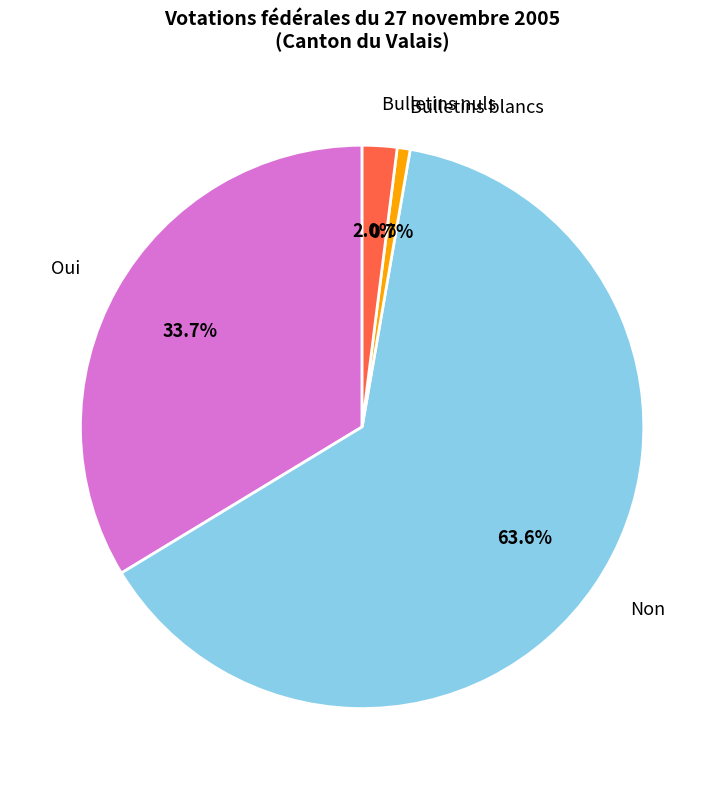

Combined, what portion of the pie is Bulletins blancs and Non?

64.3%